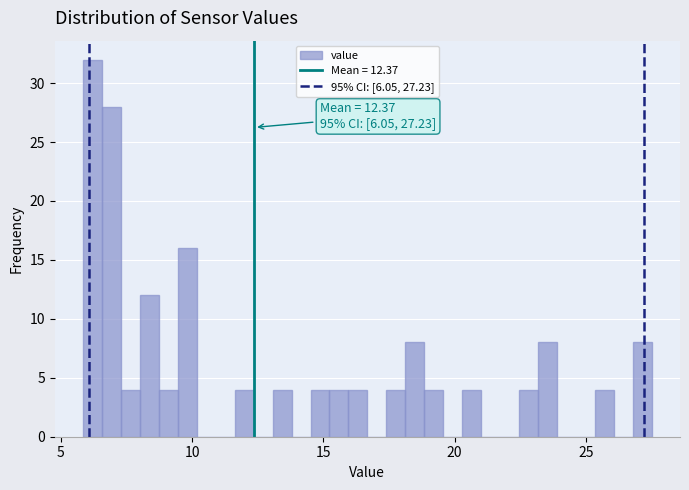

Around what value on the x-axis is the tallest bar? Give the approximate position of its centre, as read against the axis.

6.0